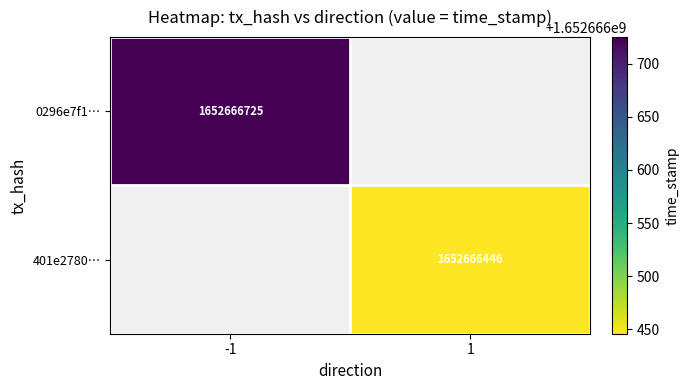

The 401e278071e273cad9176f6f123d5414a66a9b8 series shows 2 at 0. True or false?

False